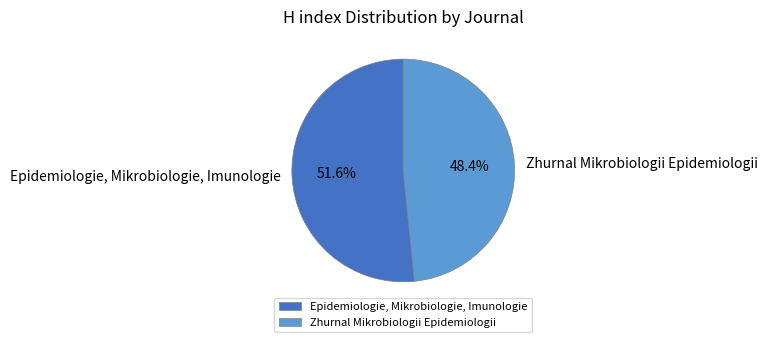

How many slices are in this pie chart?

2